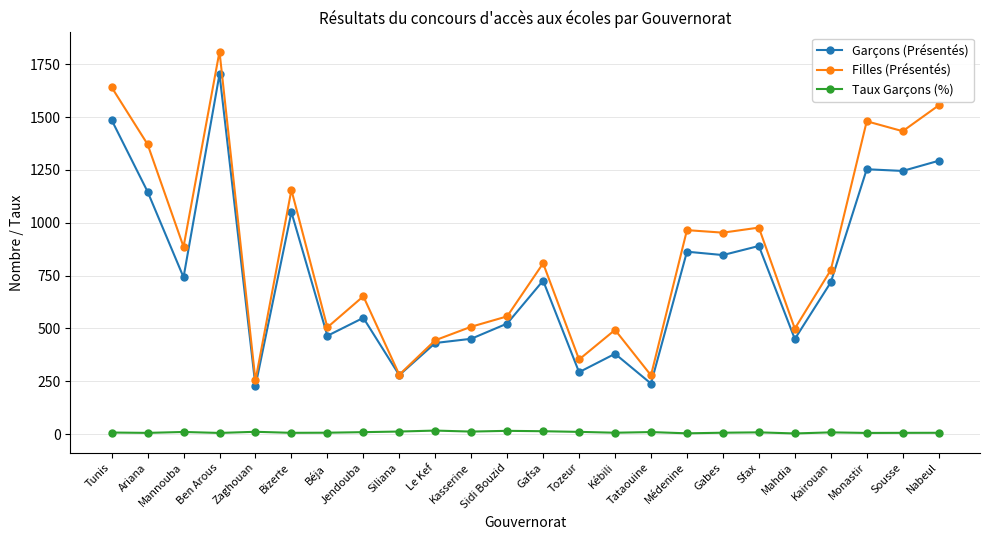

True or false: Filles (Présentés) has a value of 557.0 at Sidi Bouzid.

True